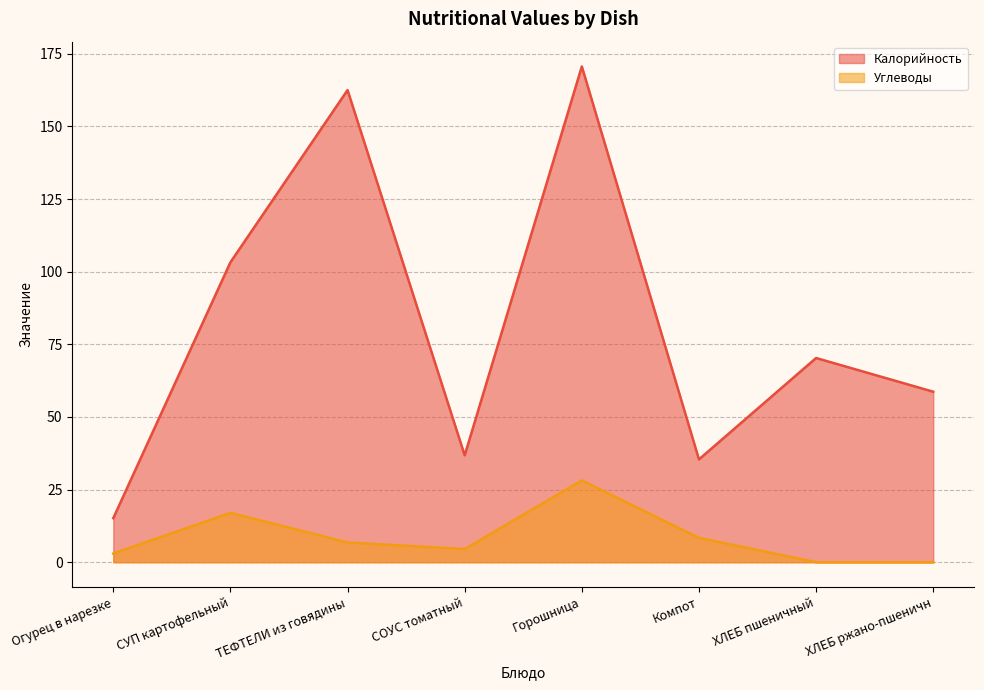

Reading left to right, transcribe all the data shown in this chart.

Калорийность: 15.2	103.2	162.5	36.8	170.7	35.4	70.3	58.7
Углеводы: 3.0	17.0	6.8	4.5	28.2	8.4	0.0	0.0